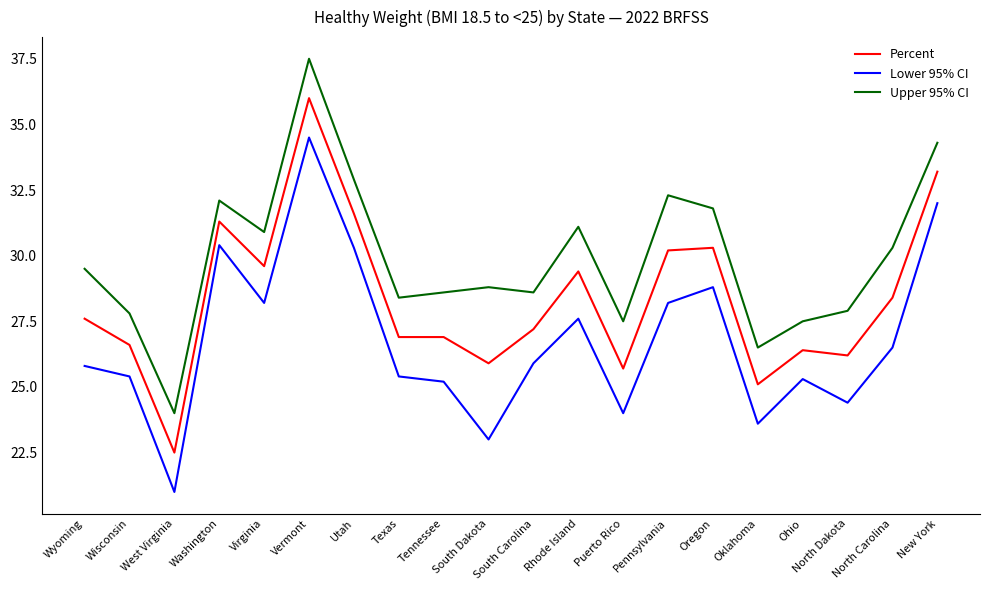

What is the difference between the Lower 95% CI values at Texas and West Virginia?

4.4